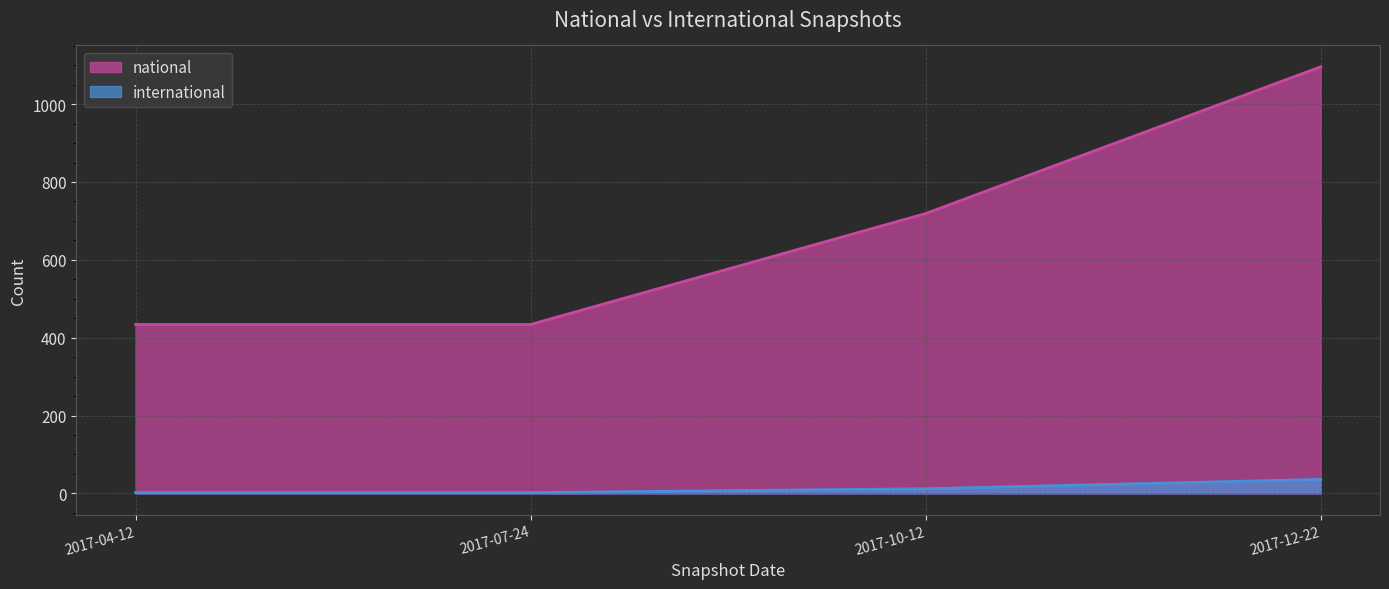

What is the value of the national point at the 2nd from the left?

434